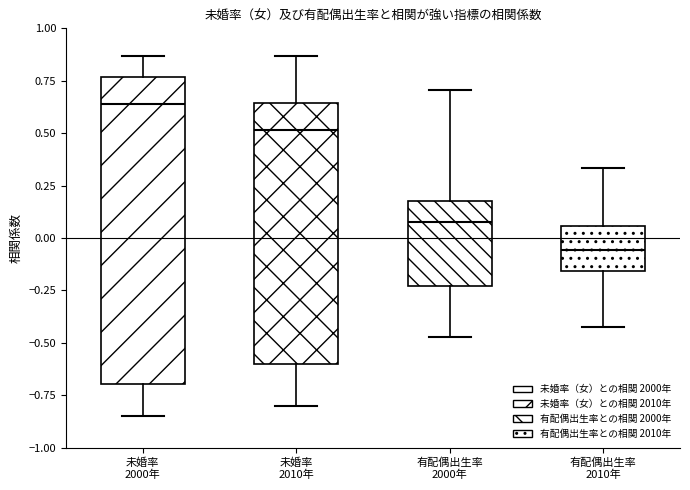

Reading left to right, read every box against the y-axis: the position of its median line, the range the box covers, and the ends of its whiskers. The values are not printed on the chart, so give them approximately, as read against the axis.

未婚率 2000年: median 0.65, box -0.70 to 0.75, whiskers -0.85 to 0.85
未婚率 2010年: median 0.50, box -0.60 to 0.65, whiskers -0.80 to 0.85
有配偶出生率 2000年: median 0.10, box -0.25 to 0.20, whiskers -0.45 to 0.70
有配偶出生率 2010年: median -0.05, box -0.15 to 0.05, whiskers -0.40 to 0.35